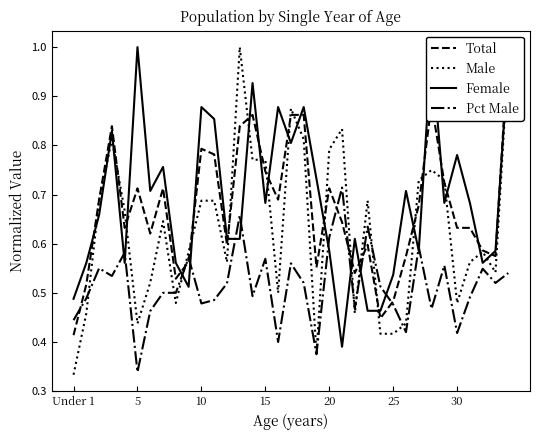

Which series has the widest spread of values?

Male